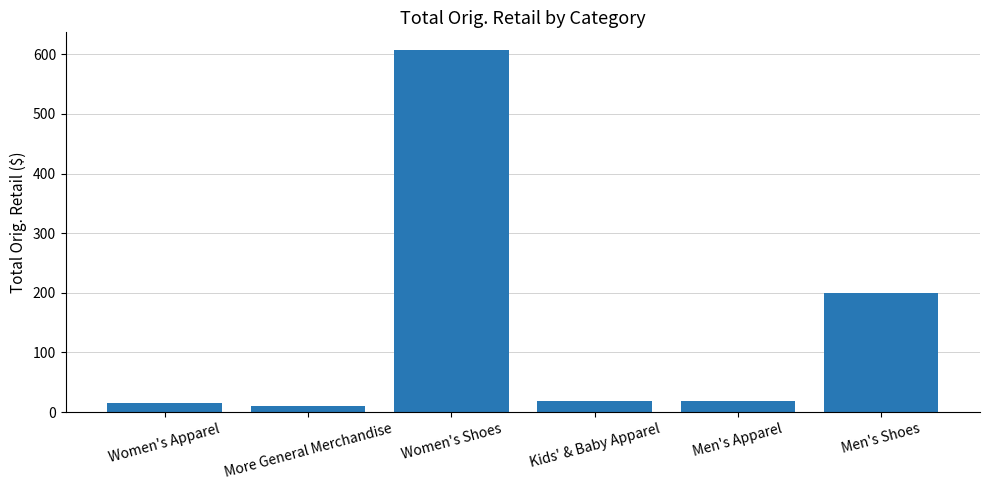

What is the label of the 2nd bar from the left?

More General Merchandise